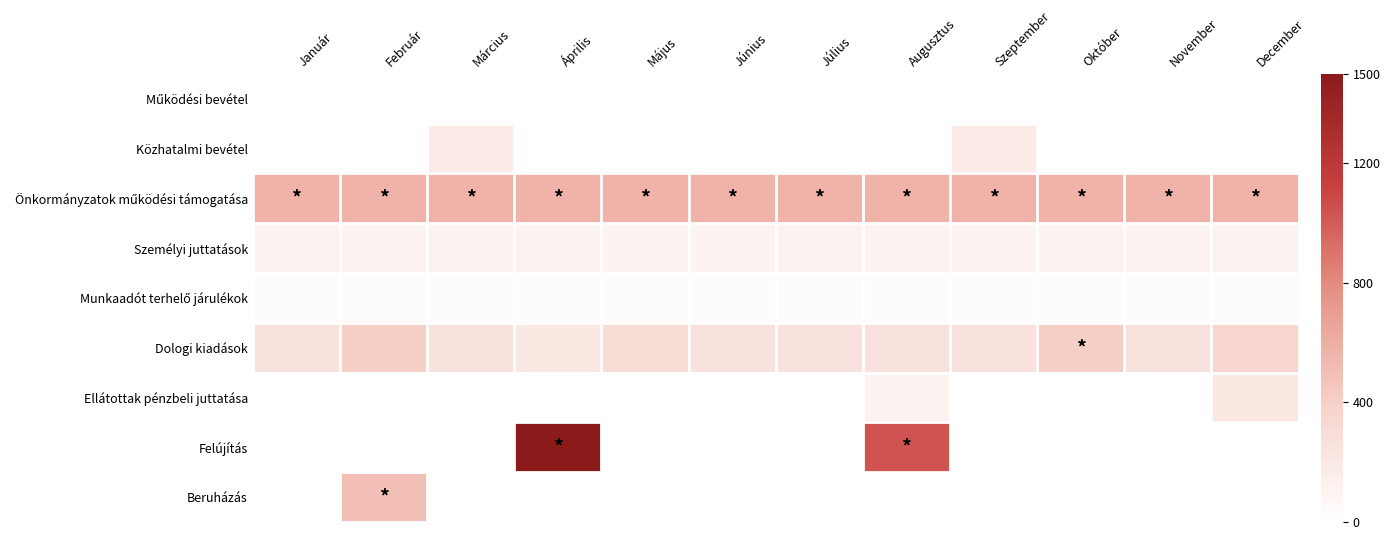

How many categories are shown in the chart?

12